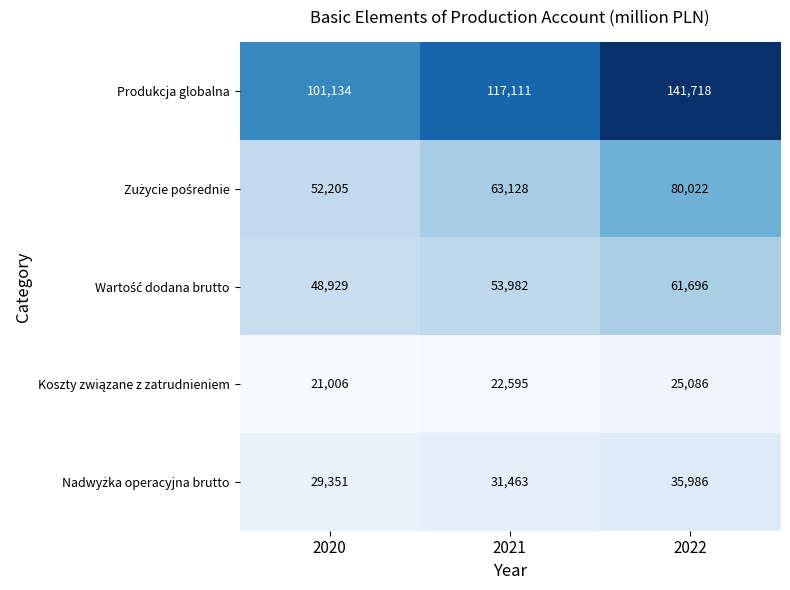

Between 2020 and 2022, which series saw the biggest shift?

Produkcja globalna